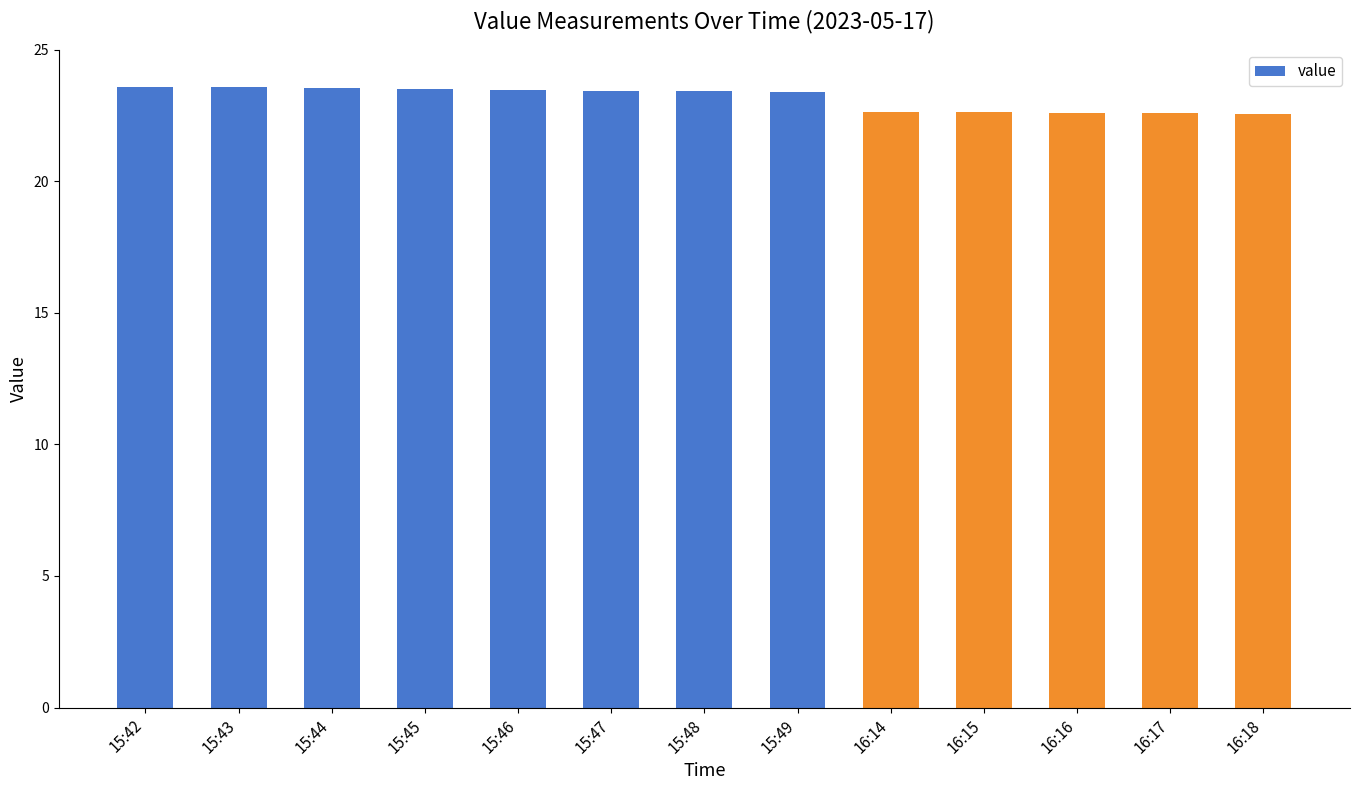

Count the number of values greater than 23.

8